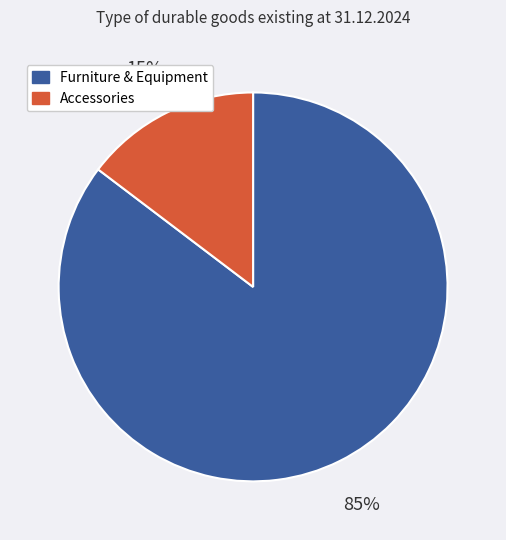

The Accessories slice represents 15% of the pie. True or false?

True